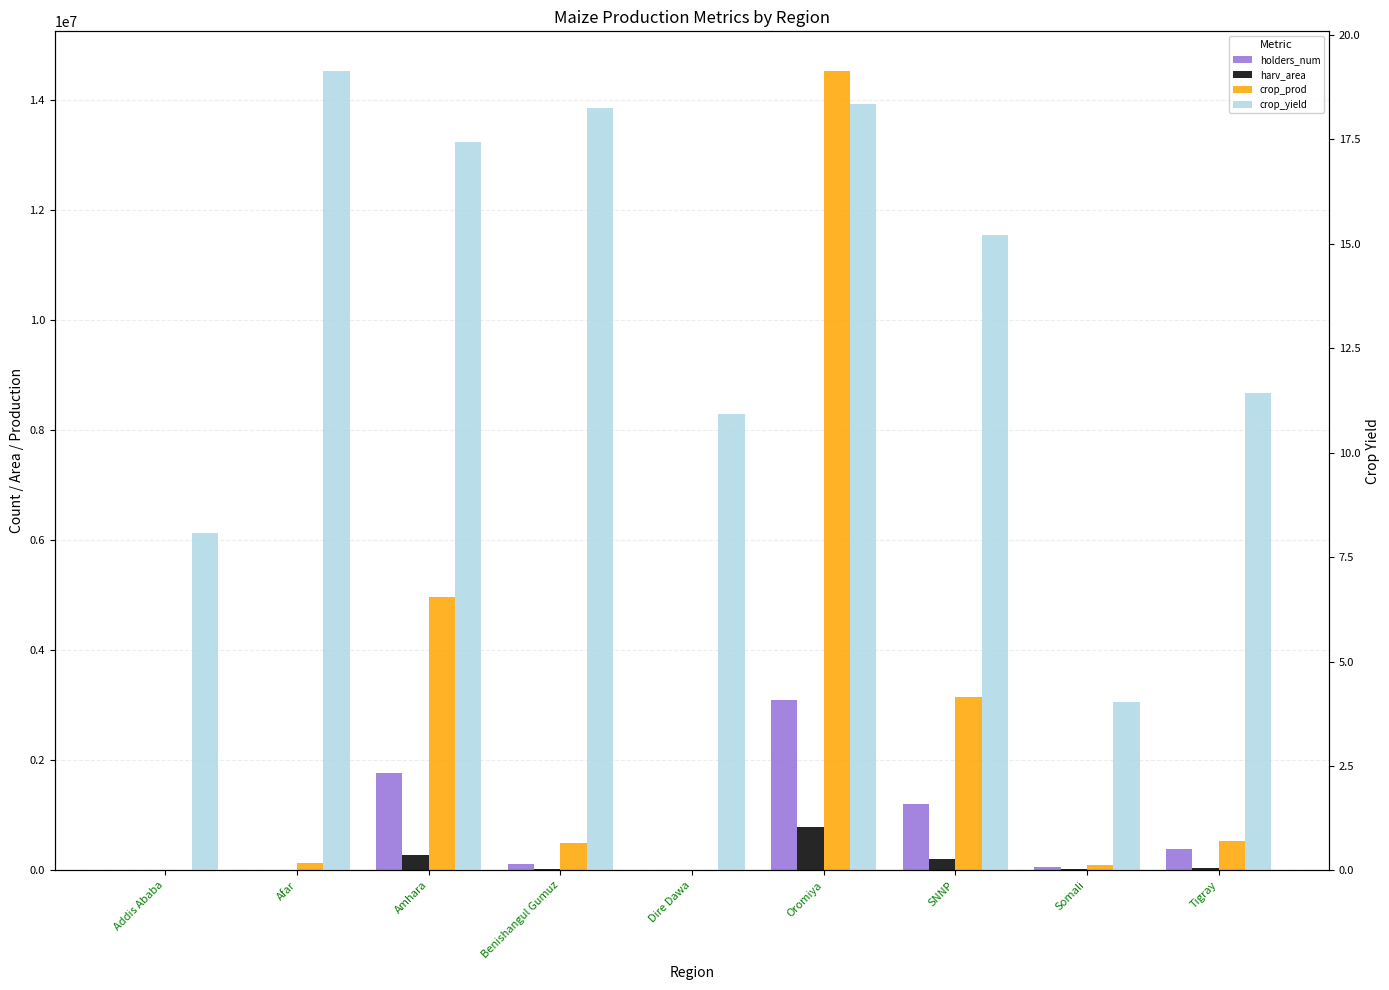

How many bars are there in total?

36